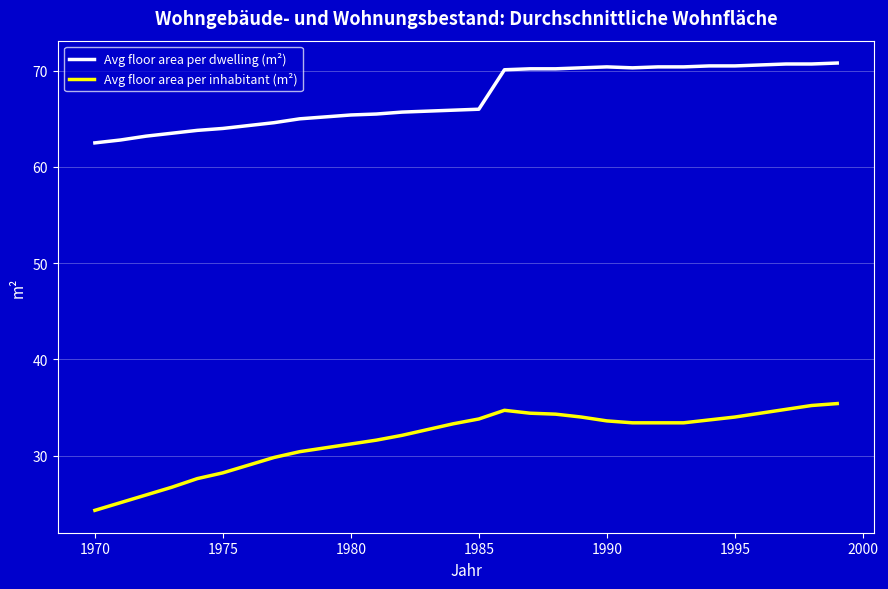

True or false: Avg floor area per dwelling (m²) and Avg floor area per inhabitant (m²) cross at least once.

False